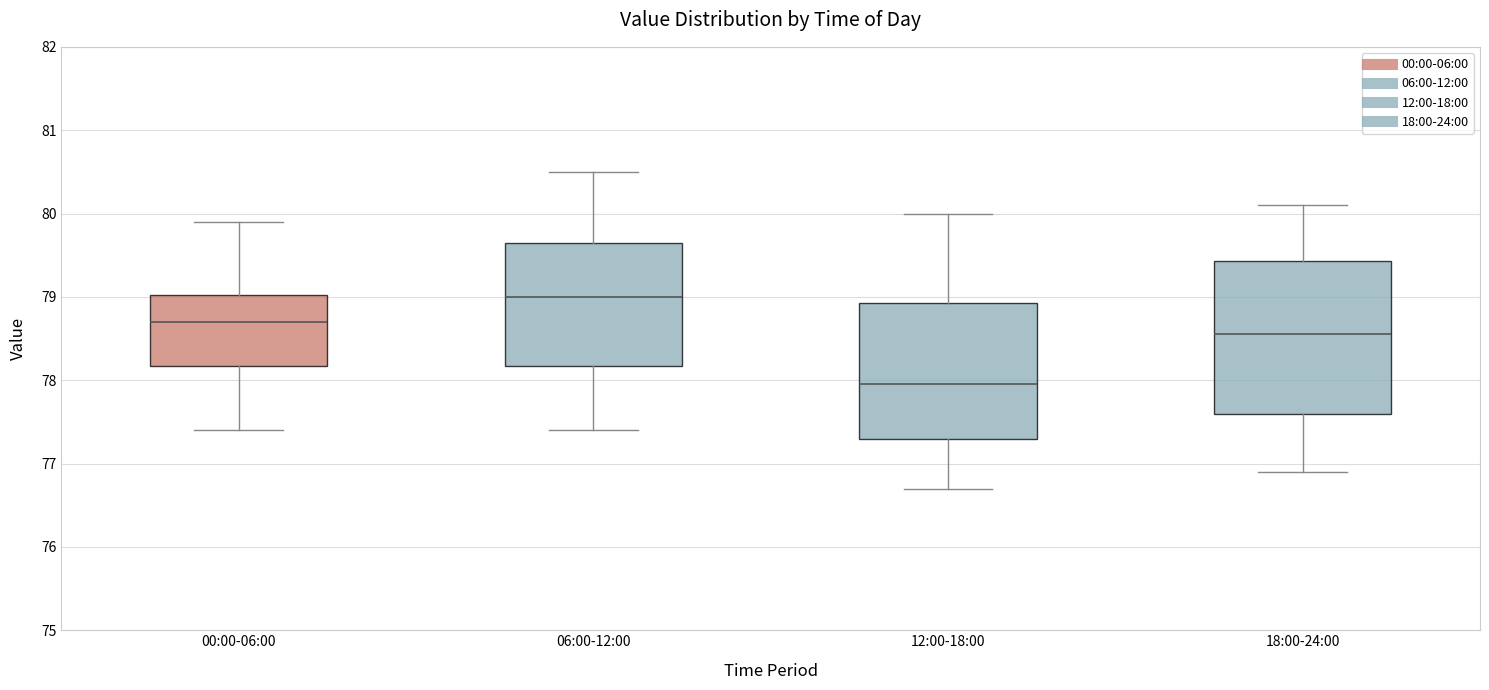

Where does the upper whisker of the box for 06:00-12:00 end on the y-axis? The values are not printed on the chart, so give them approximately, as read against the axis.

80.5